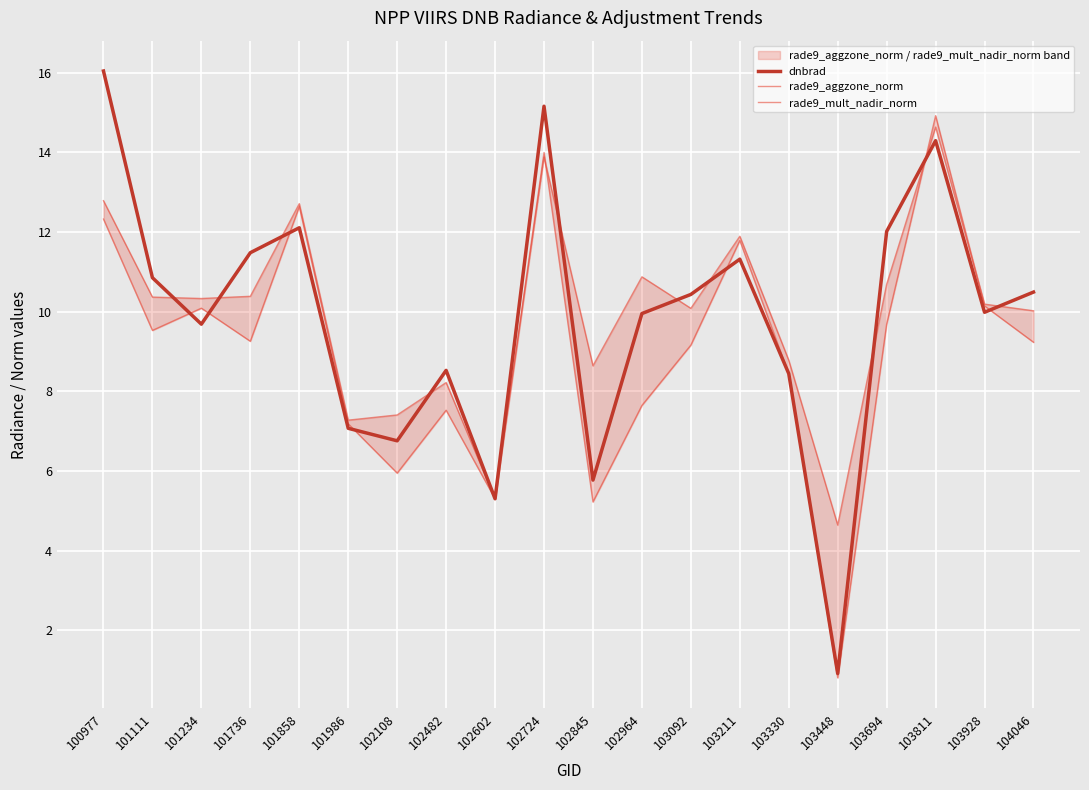

Reading left to right, what are all the values shown in this chart?

dnbrad: 100977=16.0	101111=10.9	101234=9.7	101736=11.5	101858=12.1	101986=7.1	102108=6.8	102482=8.5	102602=5.3	102724=15.2	102845=5.8	102964=10.0	103092=10.4	103211=11.3	103330=8.4	103448=0.9	103694=12.0	103811=14.3	103928=10.0	104046=10.5
rade9_aggzone_norm: 100977=12.8	101111=10.4	101234=10.3	101736=10.4	101858=12.7	101986=7.3	102108=7.4	102482=8.2	102602=5.3	102724=13.9	102845=8.6	102964=10.9	103092=10.1	103211=11.9	103330=8.8	103448=4.6	103694=10.7	103811=14.6	103928=10.2	104046=10.0
rade9_mult_nadir_norm: 100977=12.3	101111=9.5	101234=10.1	101736=9.3	101858=12.6	101986=7.2	102108=5.9	102482=7.5	102602=5.3	102724=14.0	102845=5.2	102964=7.6	103092=9.2	103211=11.8	103330=8.4	103448=0.8	103694=9.7	103811=14.9	103928=10.1	104046=9.2